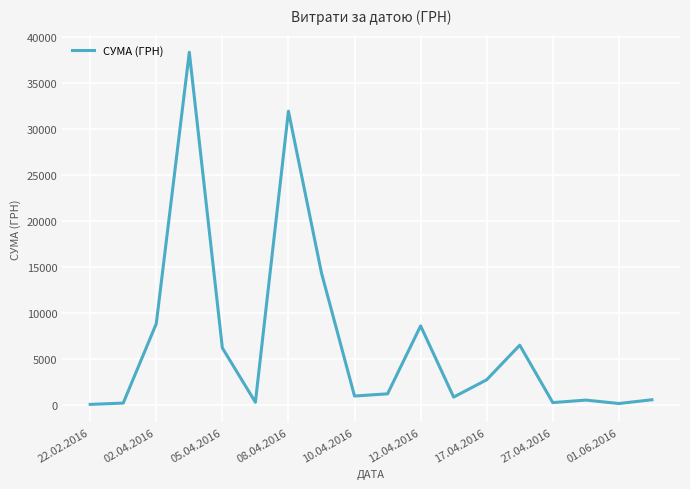

True or false: there are more than 1 points higher than both neighbors.

True